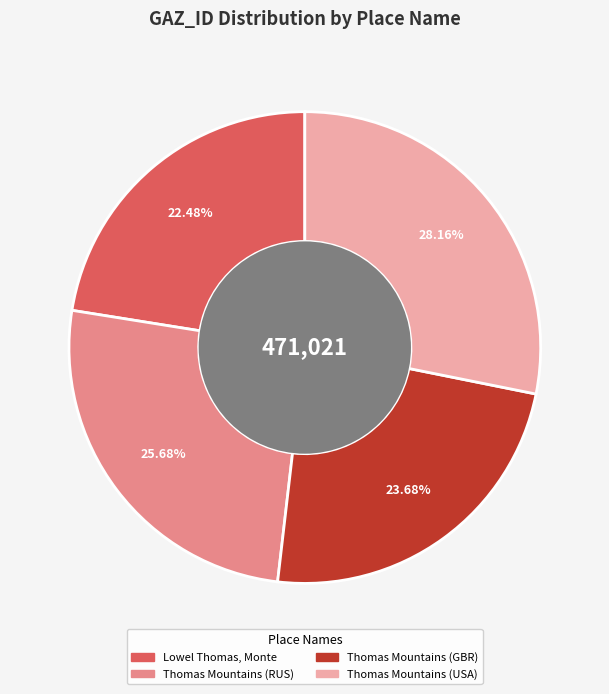

Does Thomas Mountains (USA) represent more than half of the total?

No